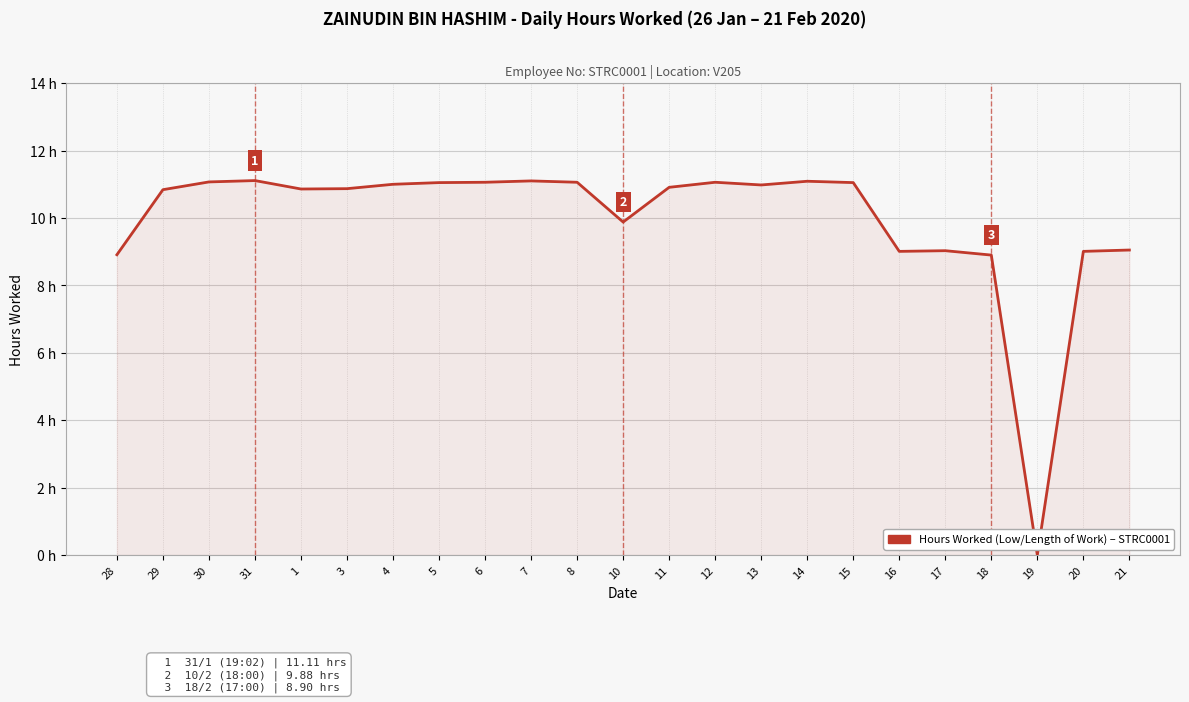

Approximately how many times larger is the value at 10 compared to 15?

0.9